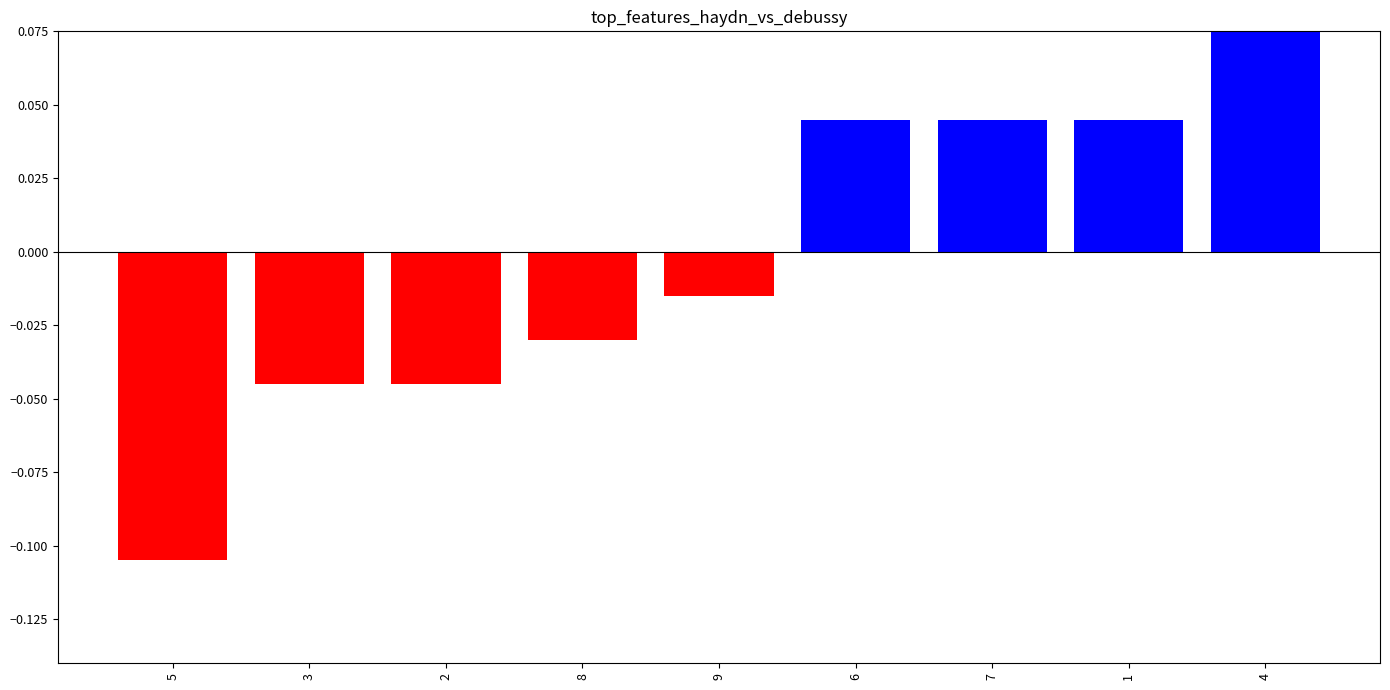

How many data points does each series have?

9